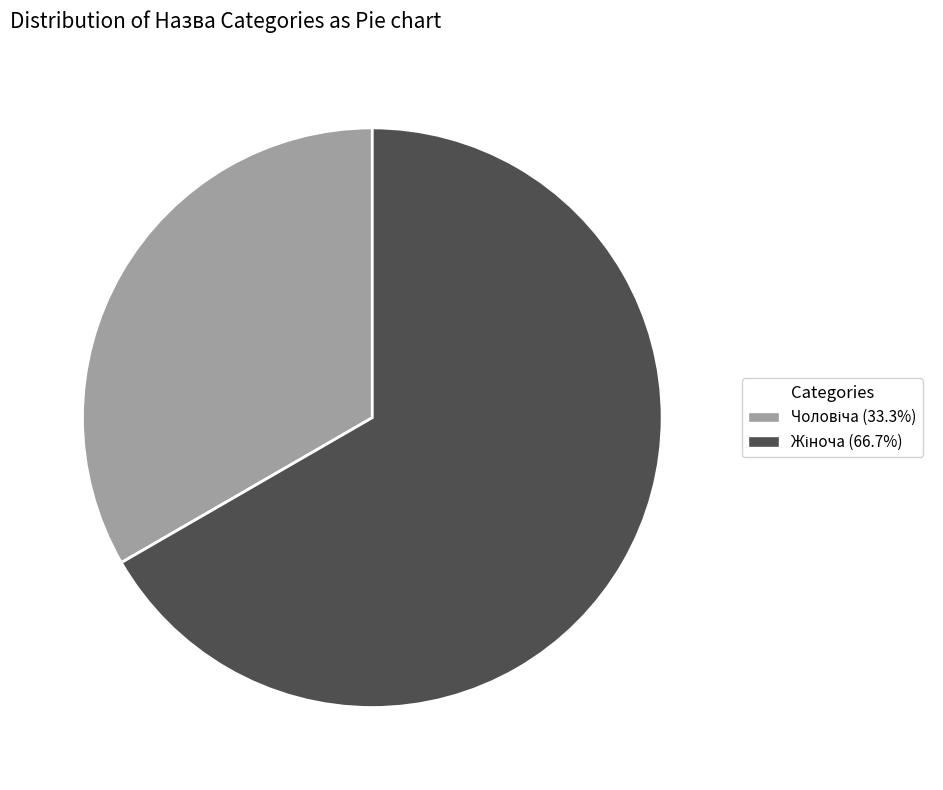

Is there any slice that represents more than half of the pie?

Yes